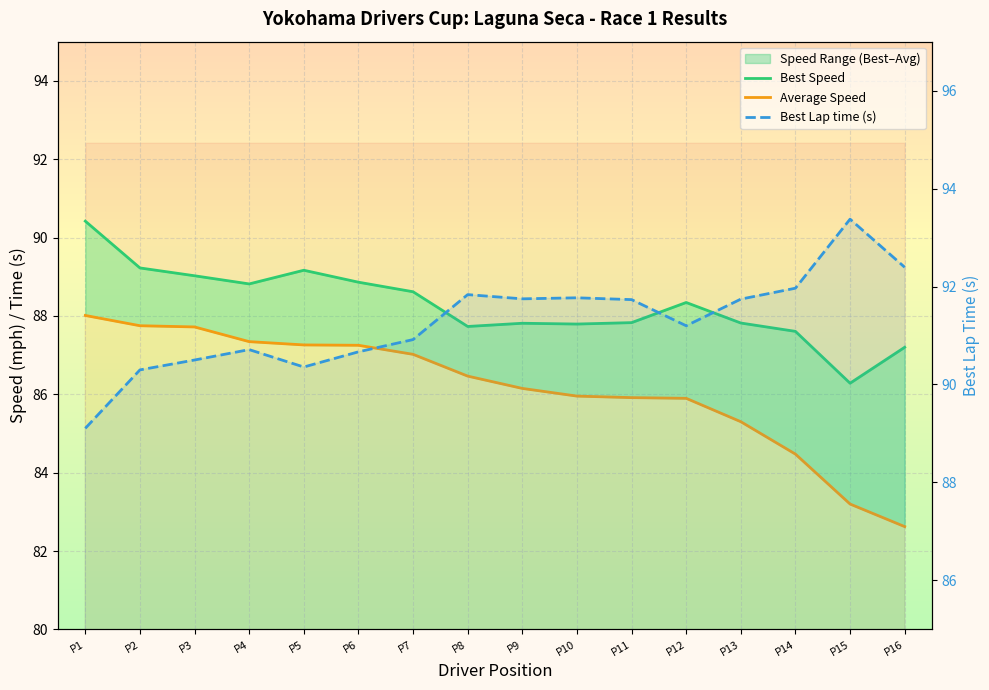

What is the difference between the maximum and second lowest values in the Average Speed series?

4.8